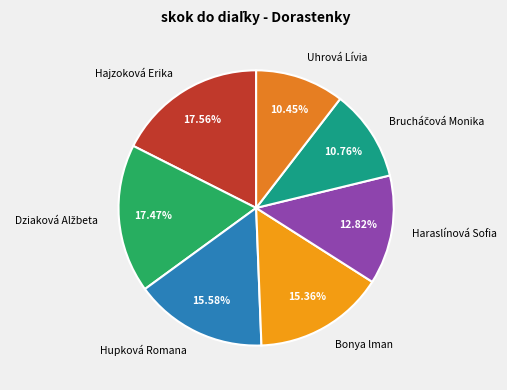

How many segments does this pie chart have?

7